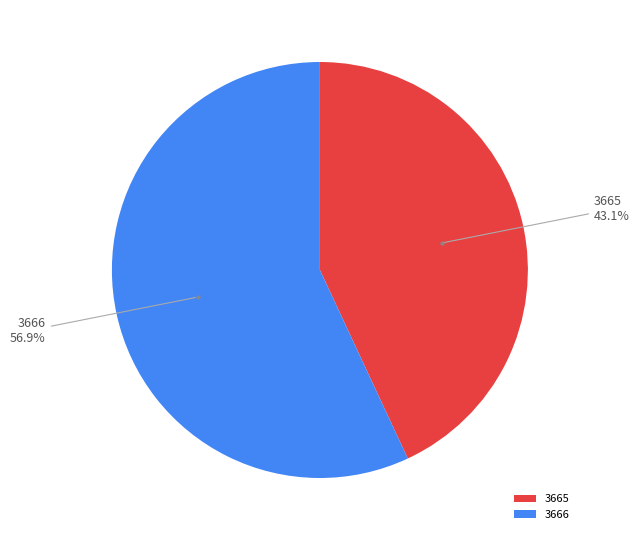

Count the number of slices in the pie.

2